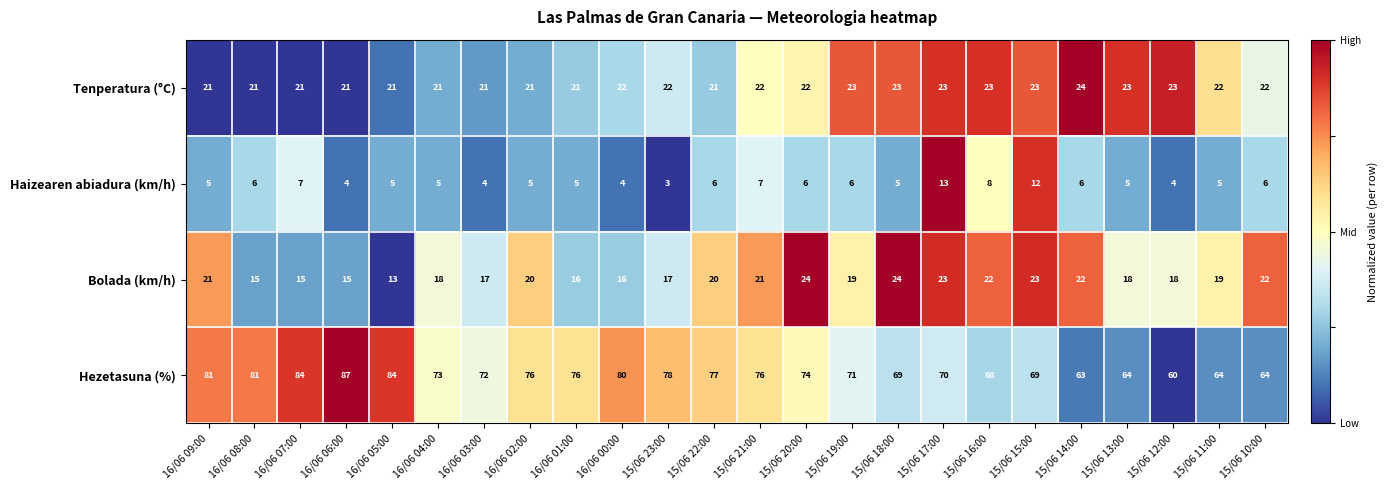

What is the greatest value displayed?

87